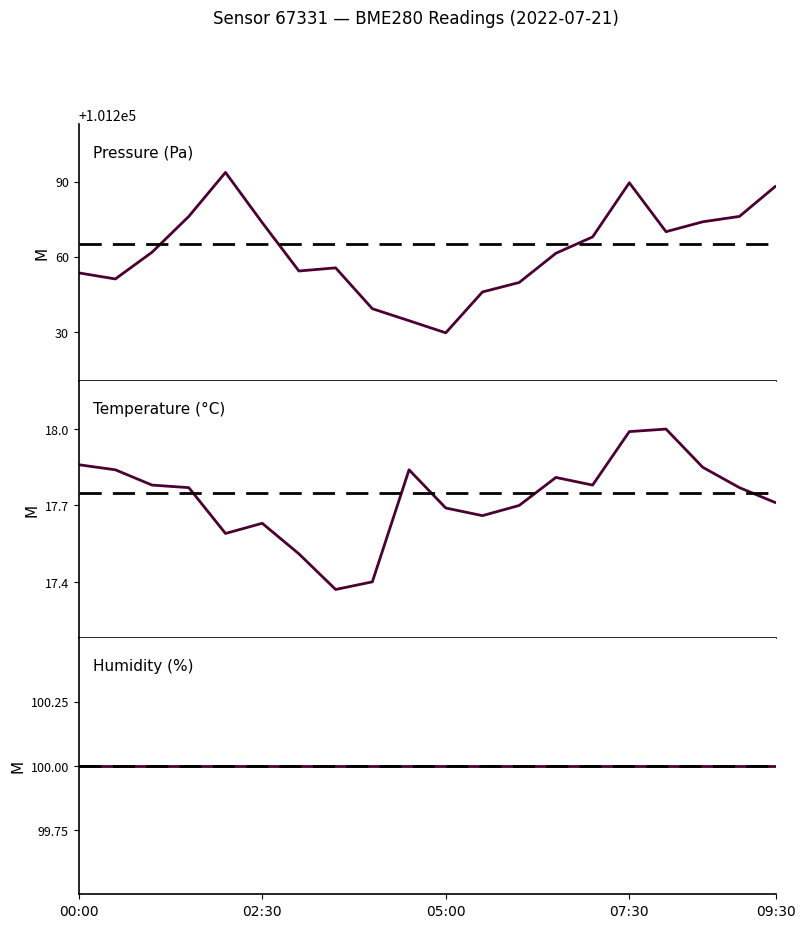

True or false: temperature and pressure cross at least once.

False